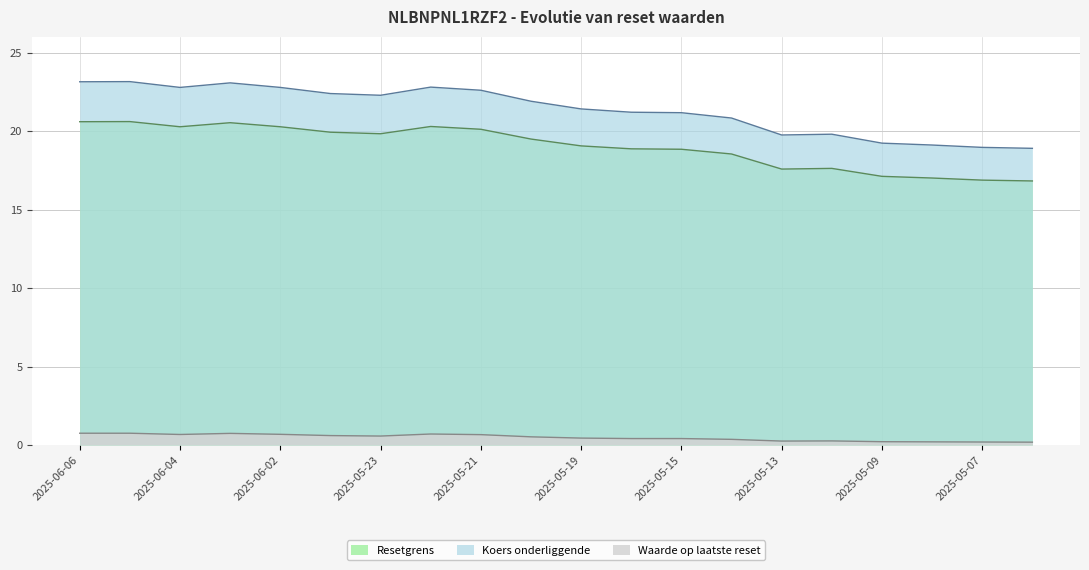

At which category is the sum across all series the highest?

2025-06-05